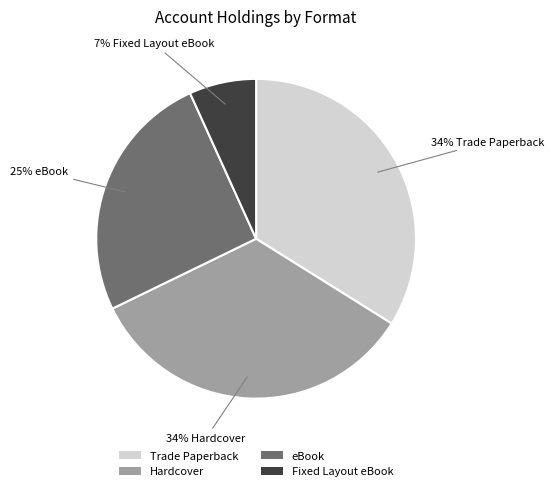

What percentage is the eBook slice, to the nearest percent?

25%